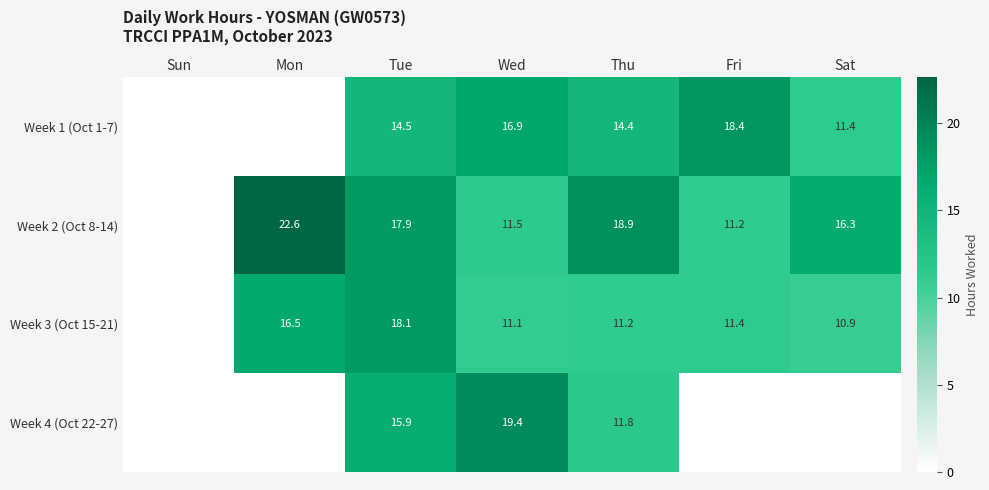

The Week 4 (Oct 22-27) series shows 15.9 at Tue. True or false?

True